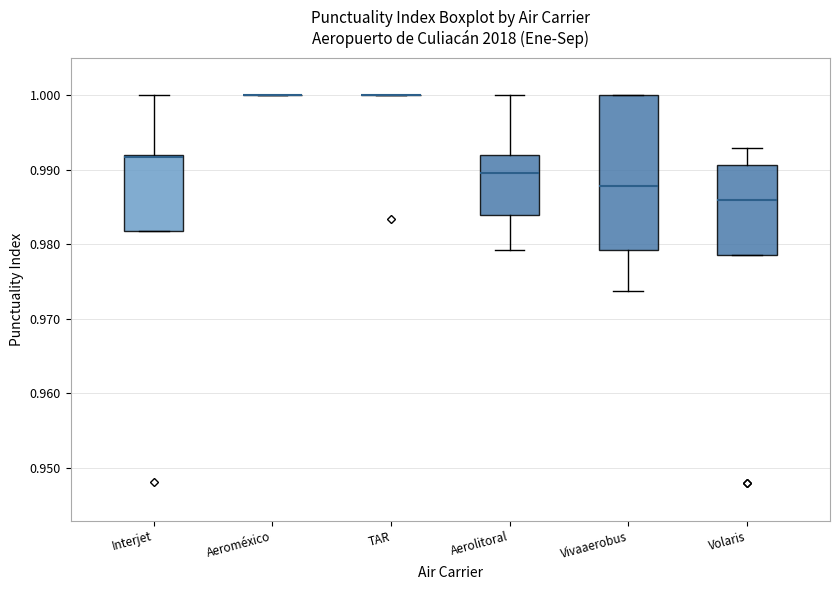

Reading left to right, transcribe this box plot: for each box, give where its median line is, the range the box spans, and where its two whiskers end, as read against the y-axis. The values are not printed on the chart, so give them approximately, as read against the axis.

Interjet: median 0.992 (just below the box's upper edge), box 0.982 to 0.992, whiskers 0.982 to 1.000
Aeroméxico: box collapsed to a line at 1.000, whiskers 1.000 to 1.000
TAR: box collapsed to a line at 1.000, whiskers 1.000 to 1.000
Aerolitoral: median 0.990, box 0.984 to 0.992, whiskers 0.979 to 1.000
Vivaaerobus: median 0.988, box 0.979 to 1.000, whiskers 0.974 to 1.000
Volaris: median 0.986, box 0.979 to 0.991, whiskers 0.979 to 0.993